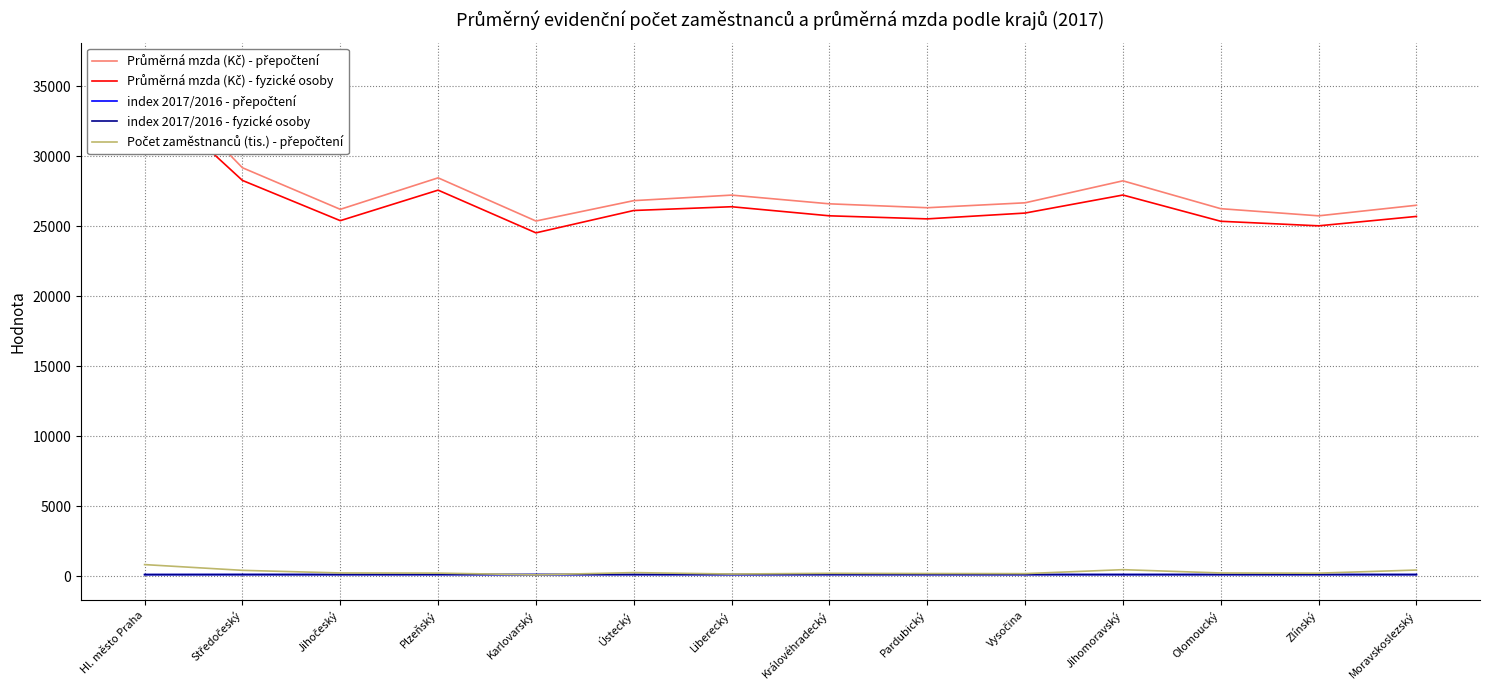

What position from the left is Ústecký?

6